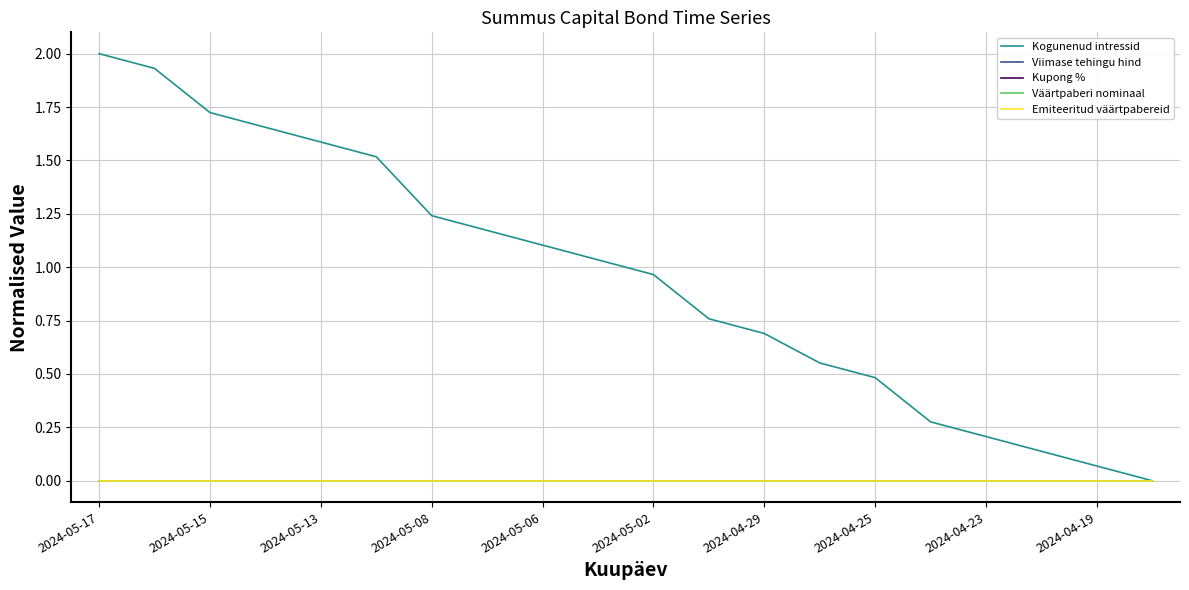

Does the chart display data point markers on the line(s)?

No